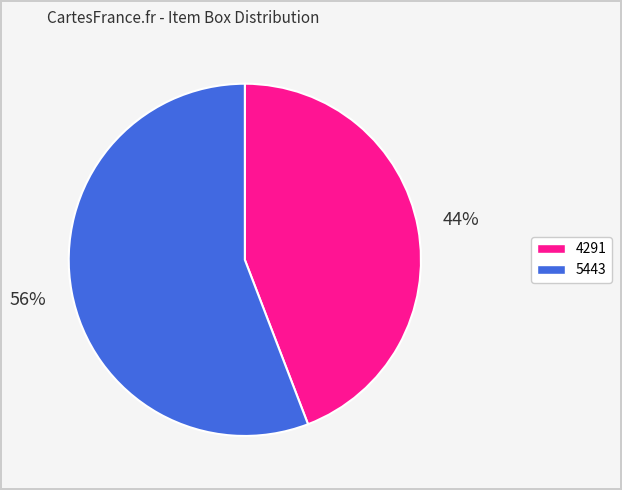

To the nearest percent, what portion does 5443 represent?

56%